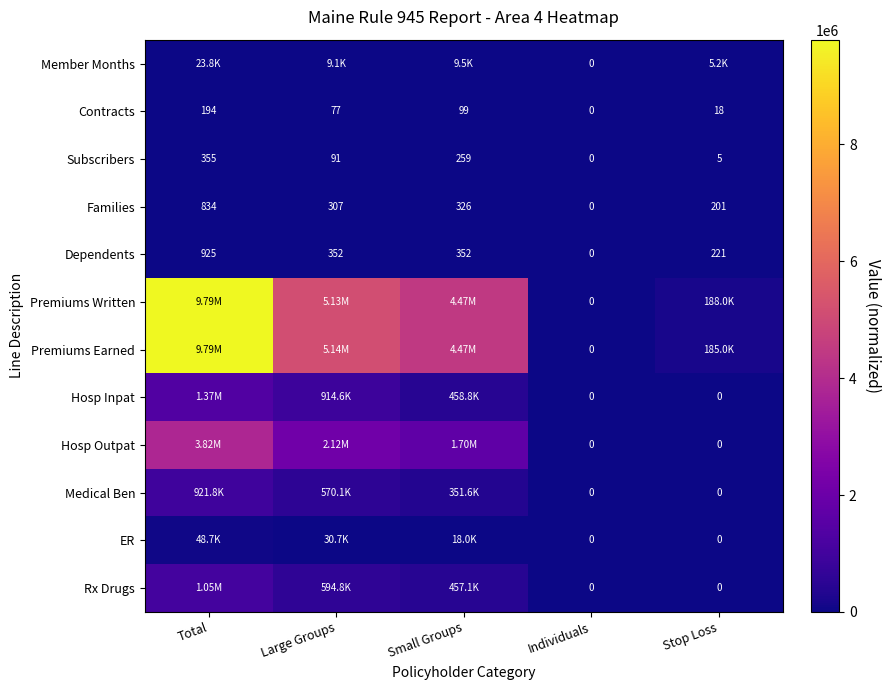

At which category is the sum across all series the highest?

Total